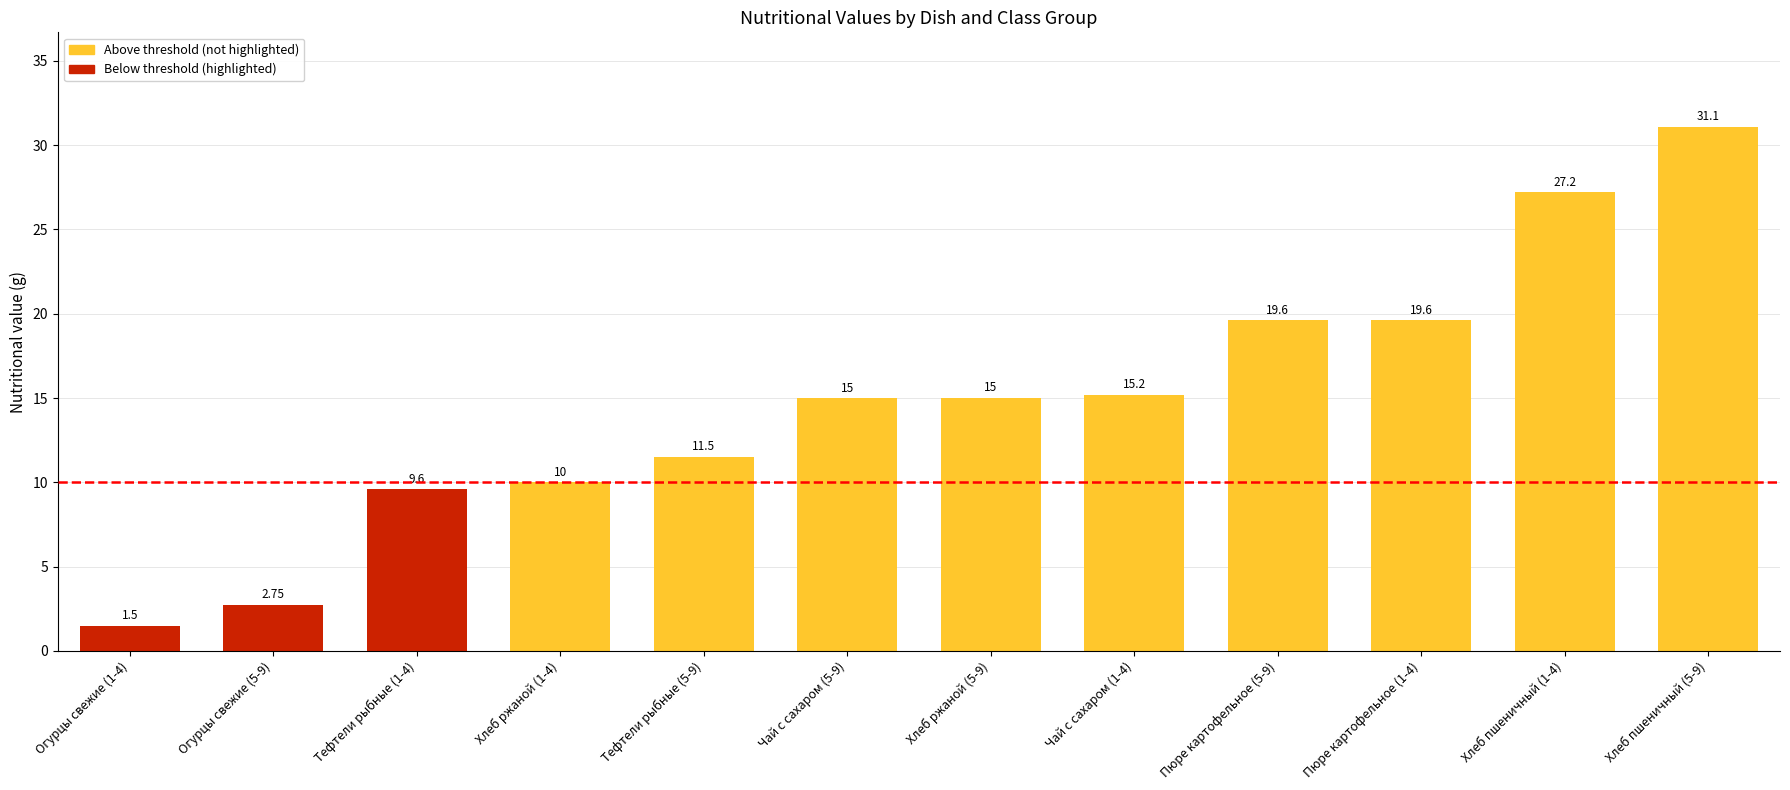

What is the label of the 7th bar from the right?

Чай с сахаром (5-9)